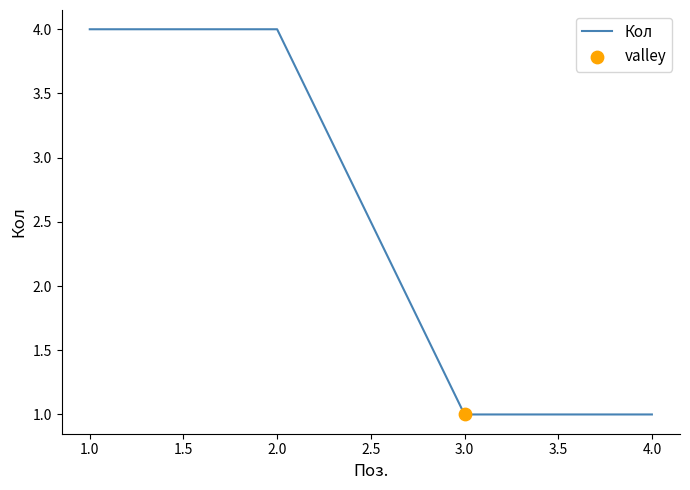

What is the change in value from 2.0 to 3.0?

-3